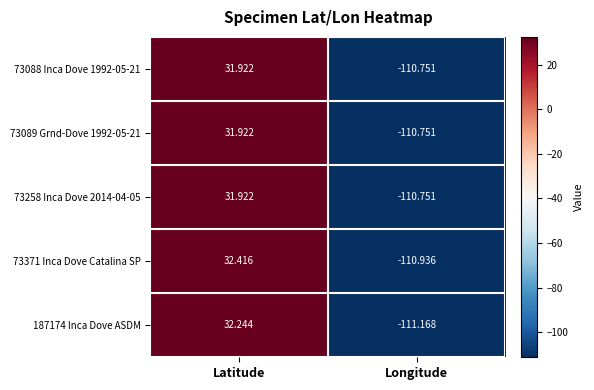

What is the difference between the highest and lowest values at Latitude?

0.5